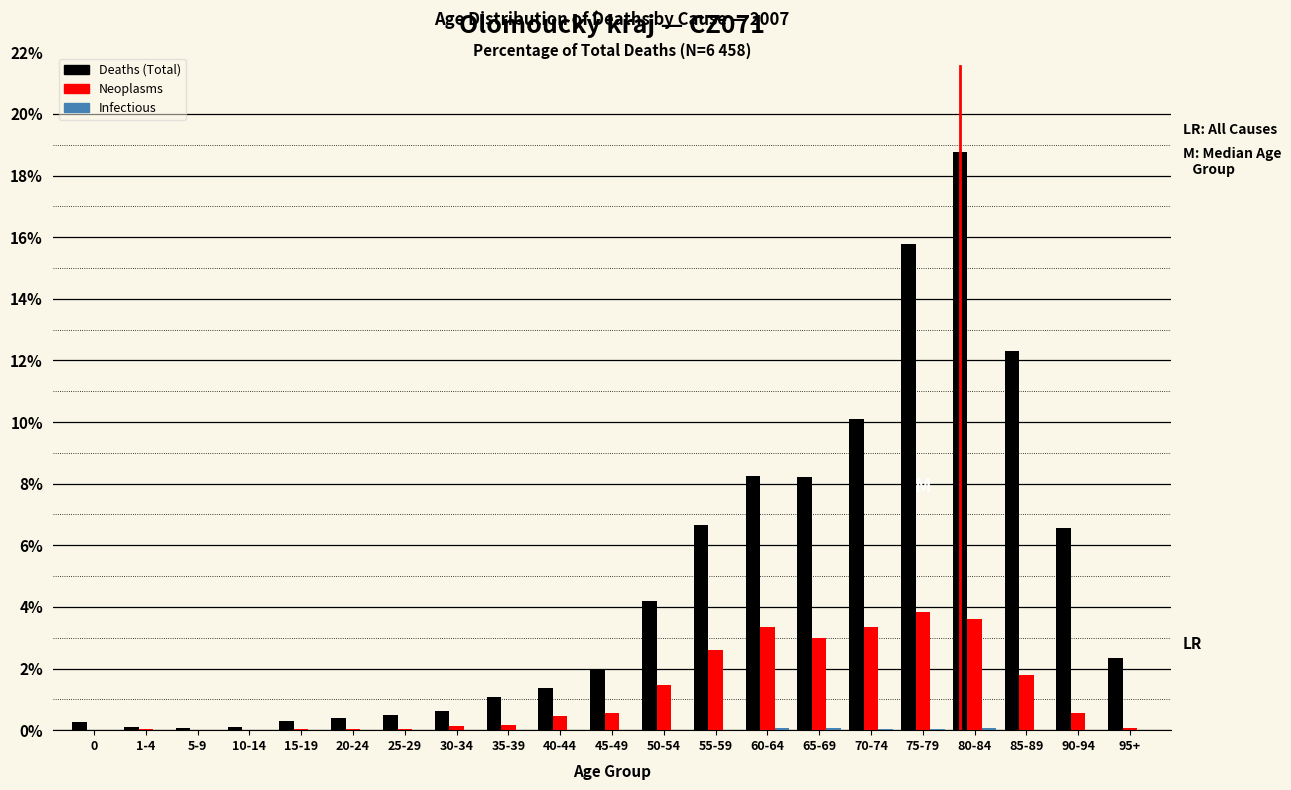

What is the total value across all series at 45-49?

2.5